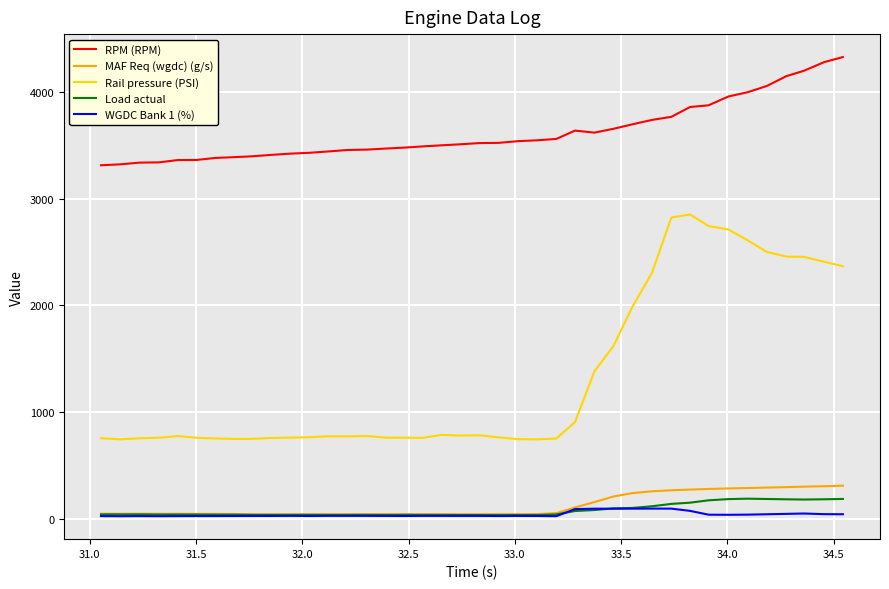

What is the maximum value for WGDC Bank 1 (%)?

96.0